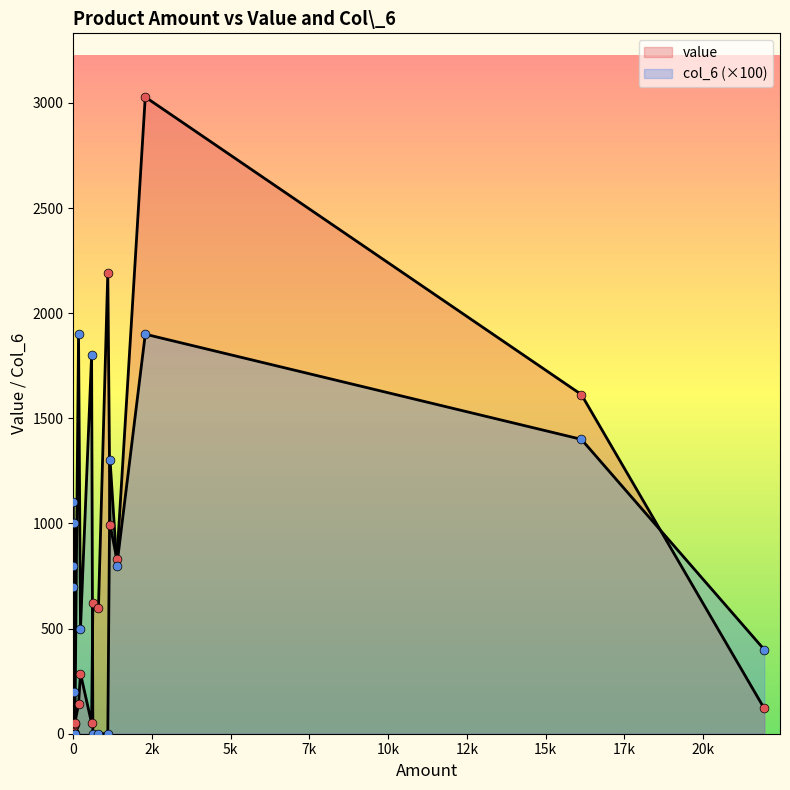

Which series has the largest Y range (max minus min)?

value